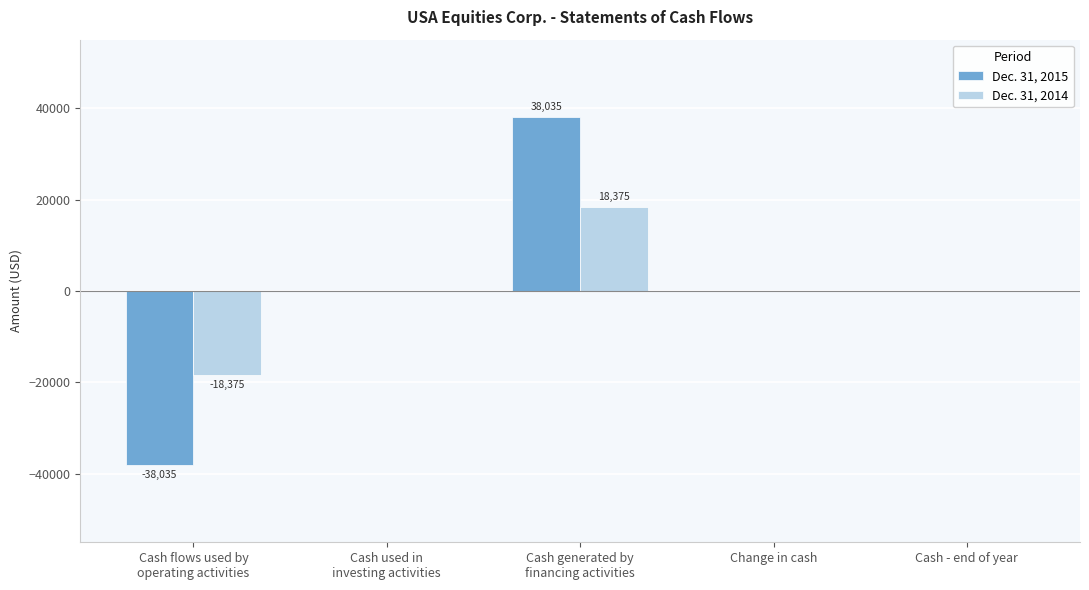

True or false: Dec. 31, 2014 has a value of 0 at Cash - end of year.

True